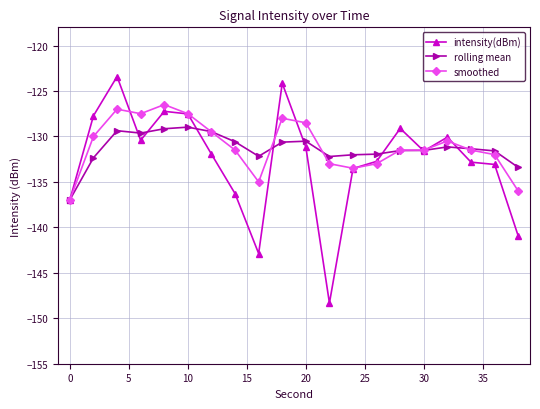

What is the value of the smoothed point at the 14th from the left?

-133.0